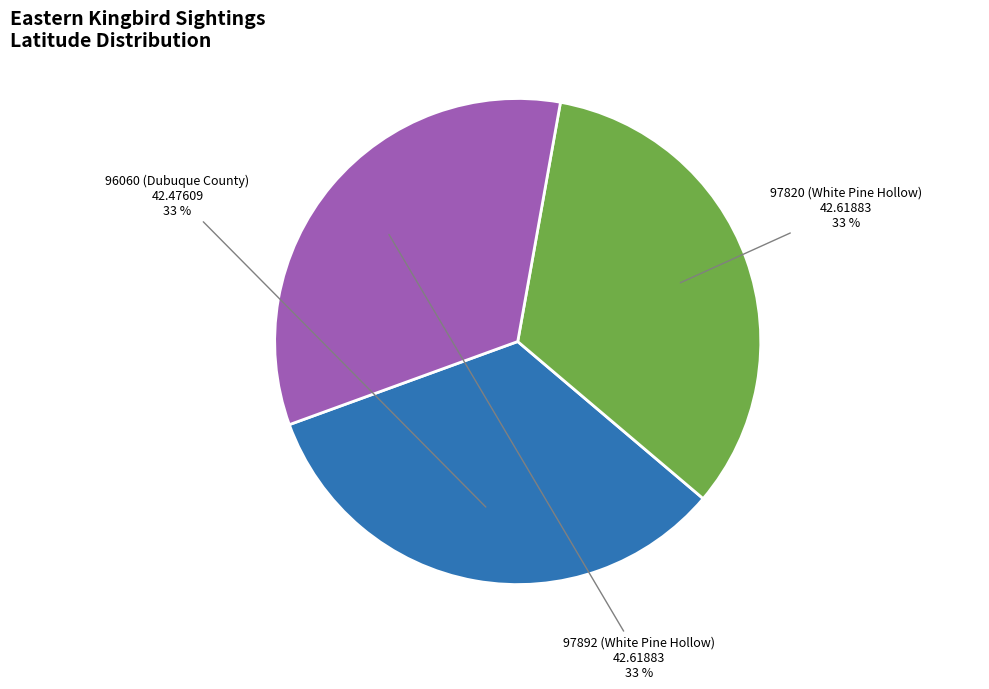

Is there any slice that represents more than half of the pie?

No